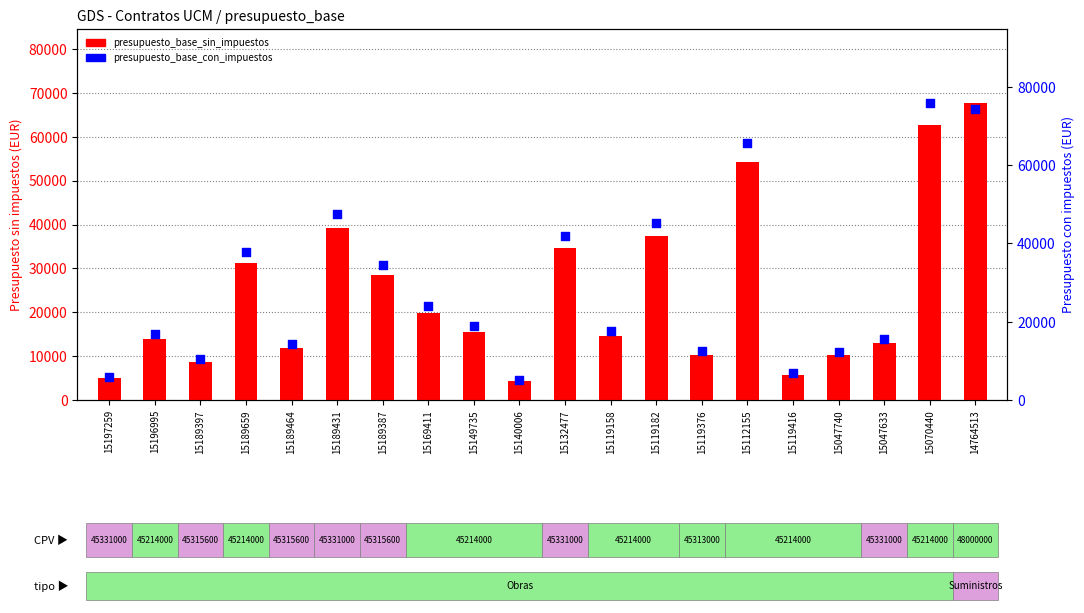

Is the value of presupuesto_base_con_impuestos at 15189464 greater than the value of presupuesto_base_sin_impuestos at 15189397?

Yes